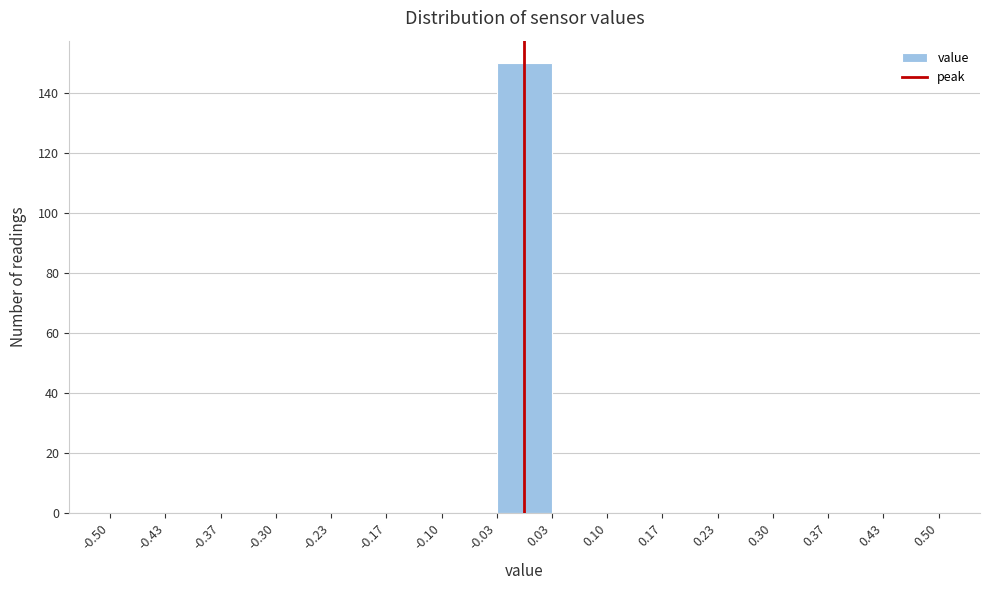

What is the height of the bar covering -0.03 to 0.03 on the x-axis? The values are not printed on the chart, so give them approximately, as read against the axis.

150